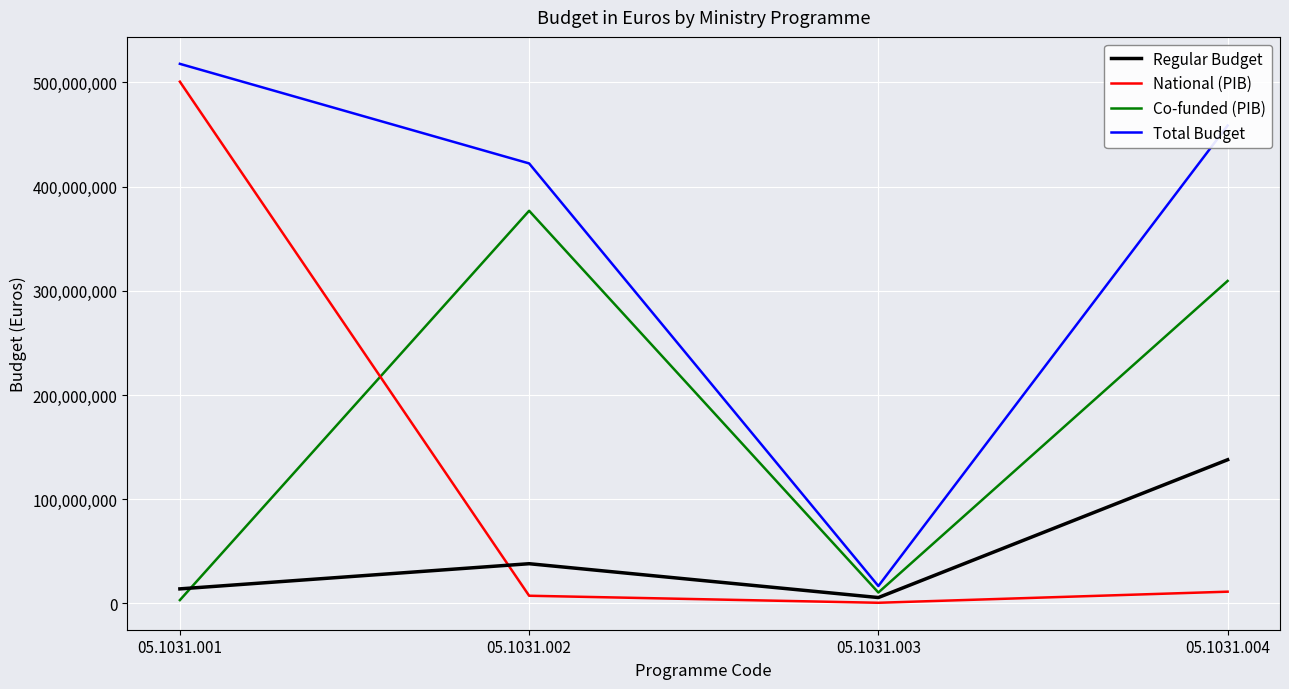

Reading left to right, extract all data points from this chart.

Regular Budget: 05.1031.001=13955000	05.1031.002=38106000	05.1031.003=5627000	05.1031.004=137893000
National (PIB): 05.1031.001=500770000	05.1031.002=7360000	05.1031.003=610000	05.1031.004=11260000
Co-funded (PIB): 05.1031.001=3171000	05.1031.002=376853000	05.1031.003=10453000	05.1031.004=309523000
Total Budget: 05.1031.001=517896000	05.1031.002=422319000	05.1031.003=16690000	05.1031.004=458676000